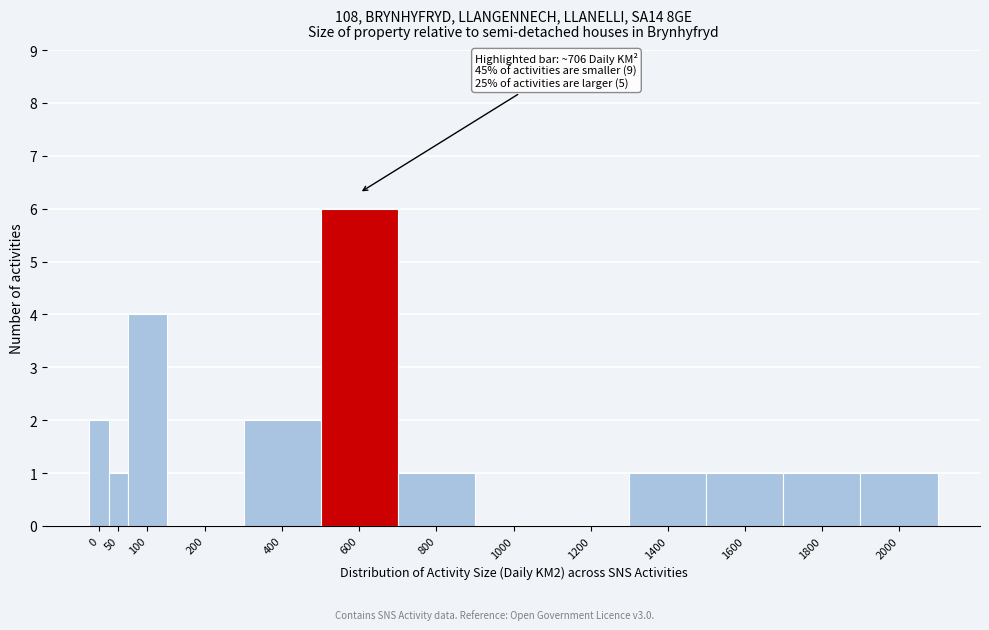

Reading left to right, list all the values displayed in this chart.

0=2	50=1	100=4	200=0	400=2	600=6	800=1	1000=0	1200=0	1400=1	1600=1	1800=1	2000=1